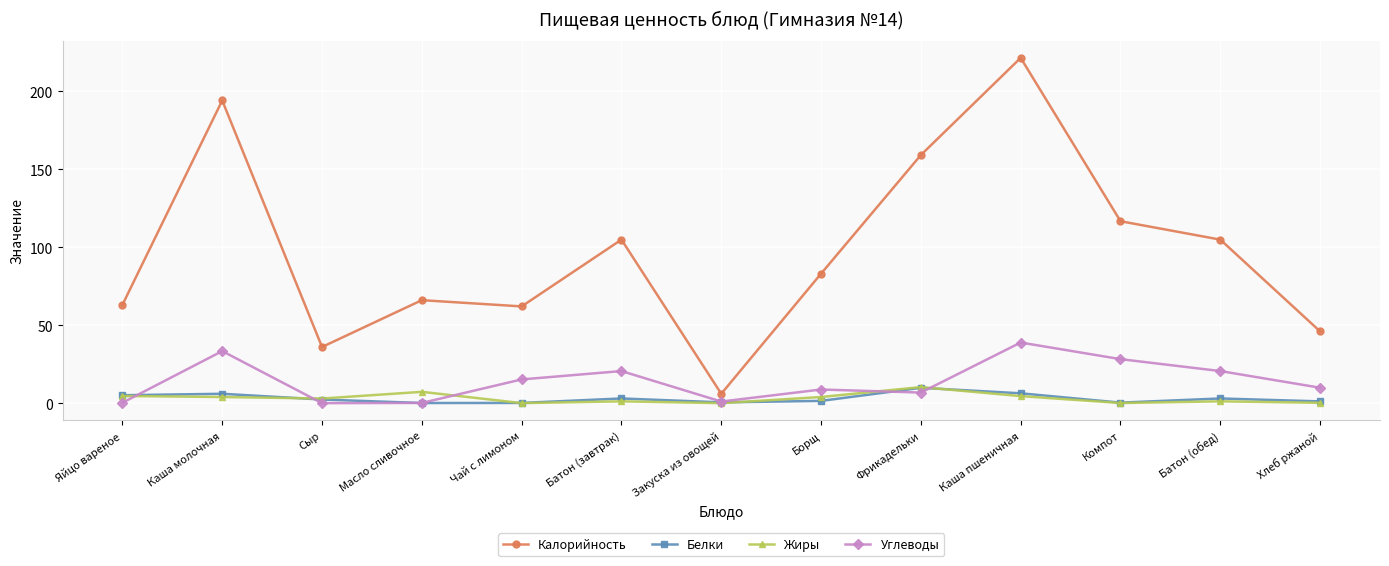

What position from the right is Борщ?

6